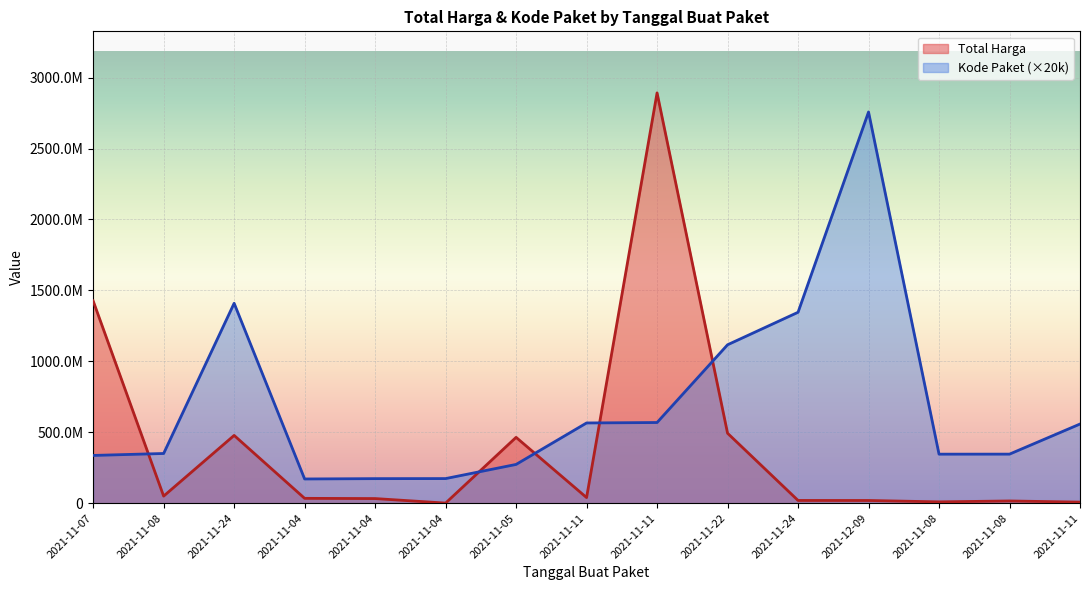

How many values in the Kode Paket series exceed 350180000?

7